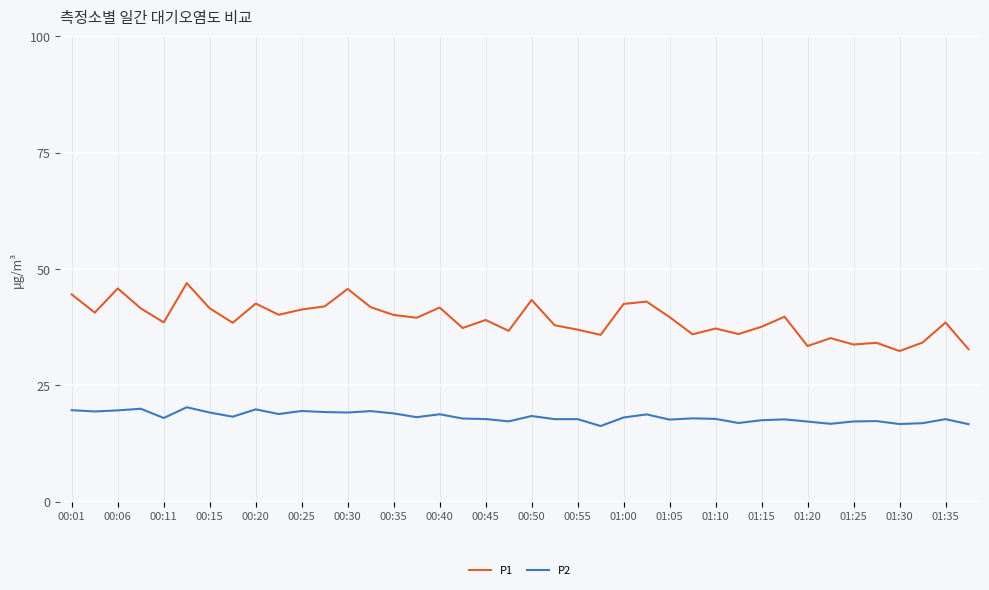

How many interior local peaks does the P1 series have?

13